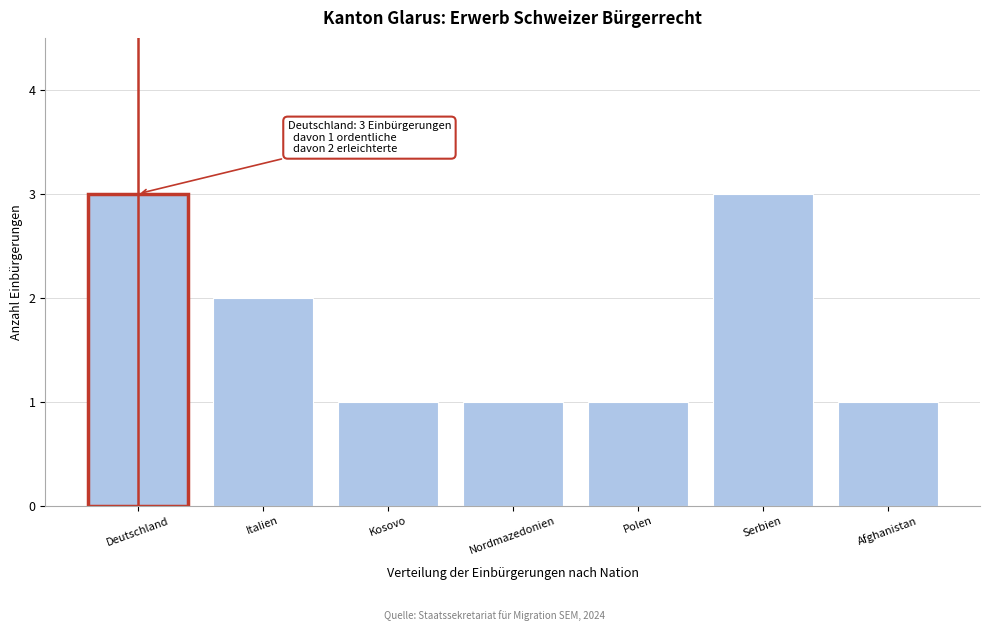

Reading left to right, list all the values displayed in this chart.

Deutschland=3	Italien=2	Kosovo=1	Nordmazedonien=1	Polen=1	Serbien=3	Afghanistan=1